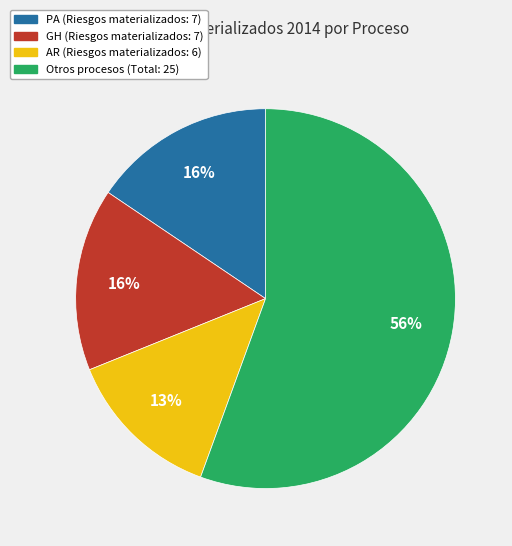

Is there a majority slice in this chart?

Yes